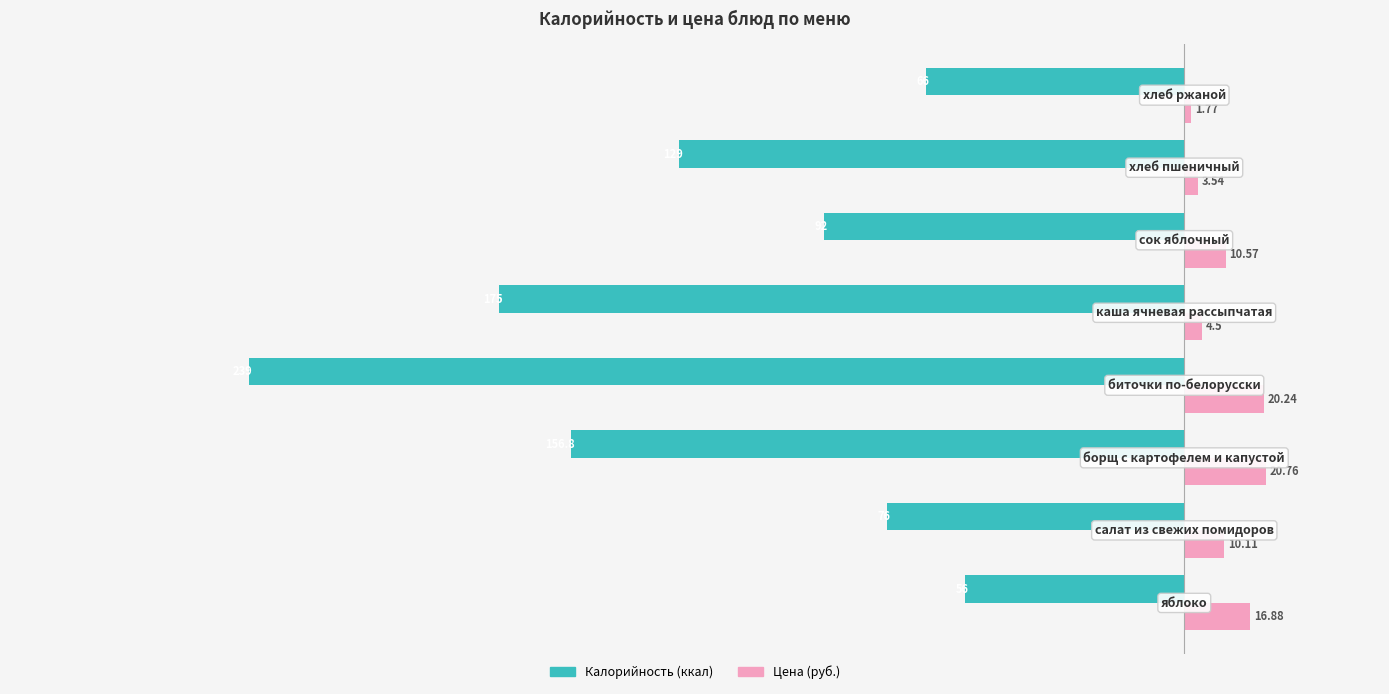

Count the number of categories in the chart.

8